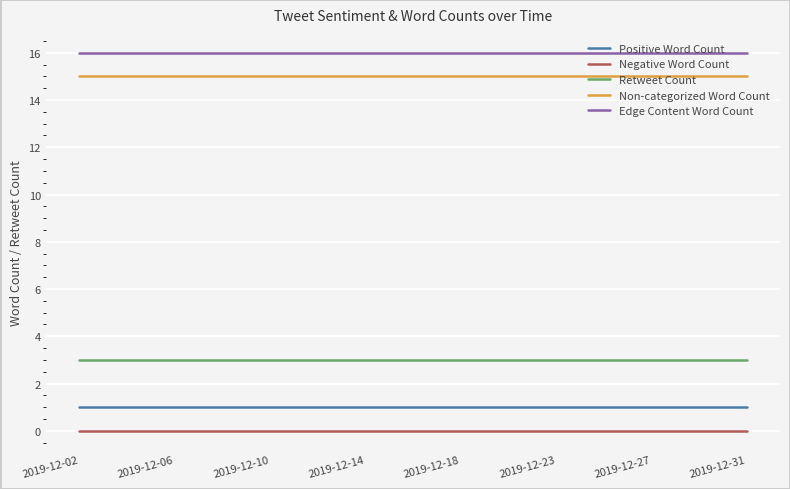

List the series in order of their peak value, highest first.

Edge Content Word Count, Non-categorized Word Count, Retweet Count, Positive Word Count, Negative Word Count